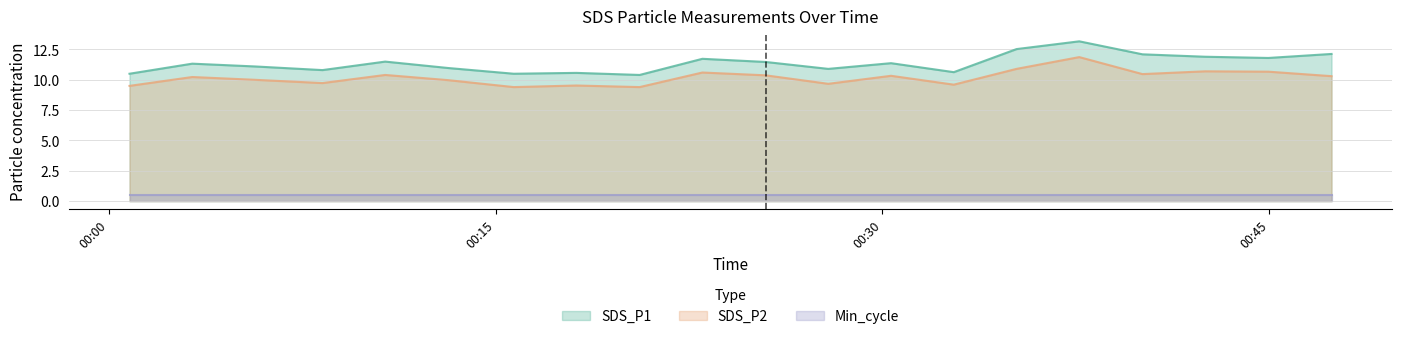

Read the SDS_P1 value at 2021/10/09 00:08:17.

10.8